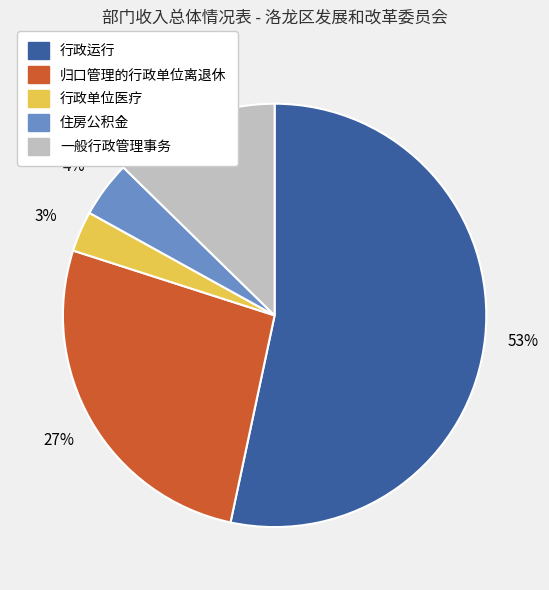

Does any single category account for the majority?

Yes